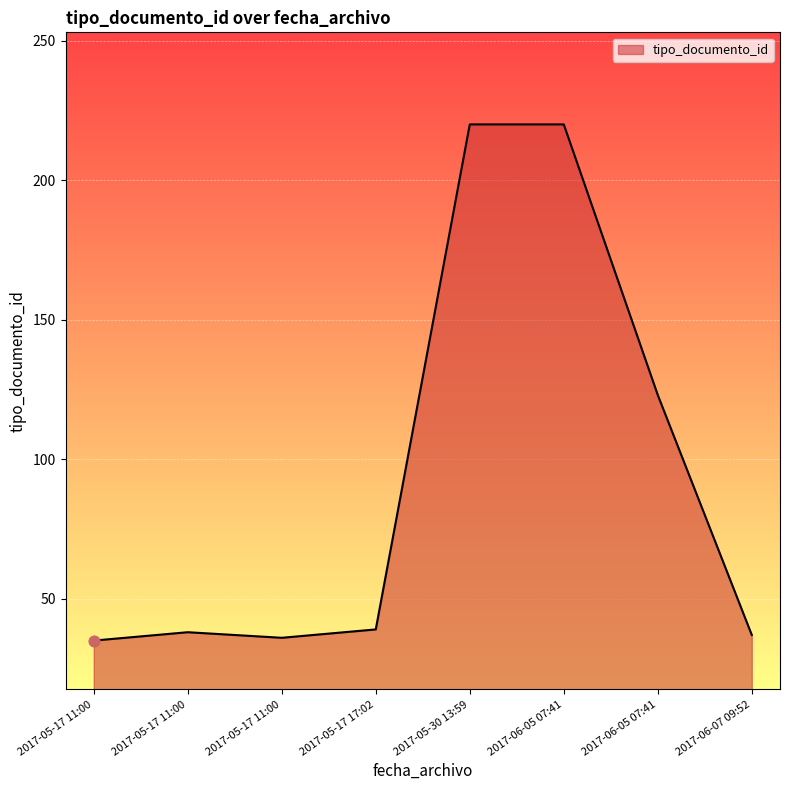

Is this an area chart (filled region under the line)?

Yes